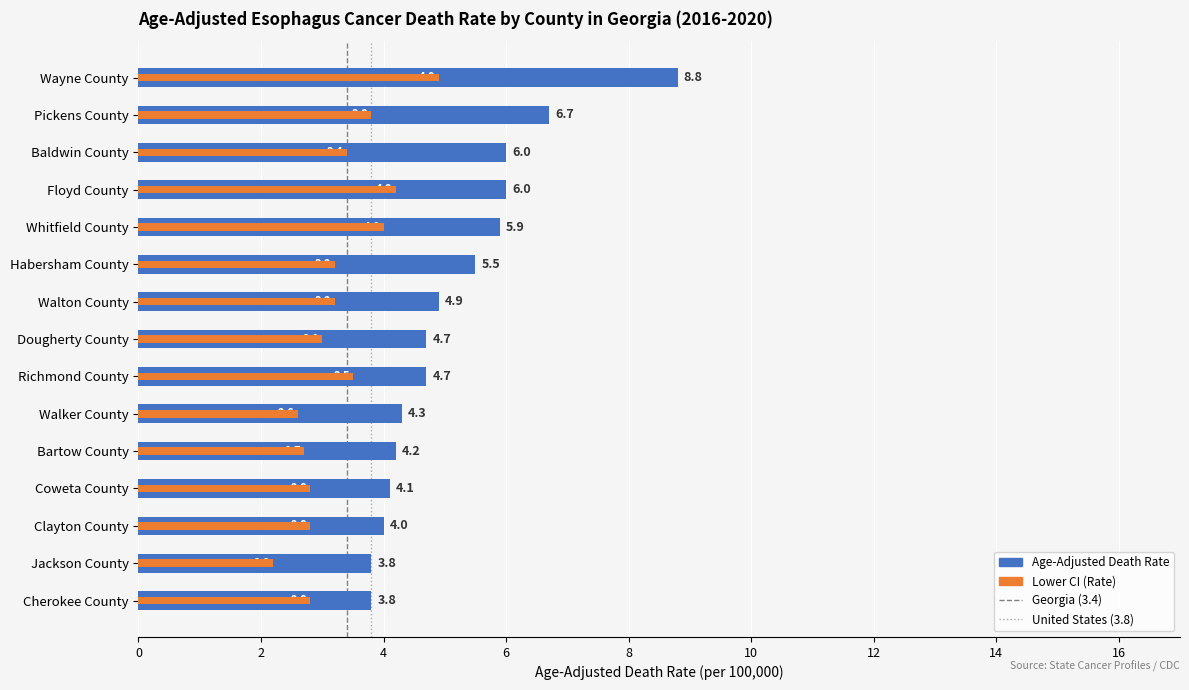

What is the difference between the maximum and second lowest values in the Lower CI series?

2.3